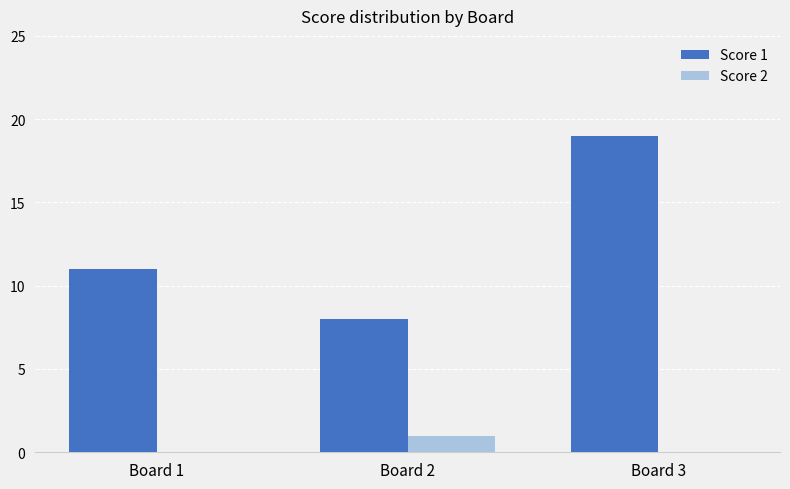

What is the total value across all series at Board 3?

19